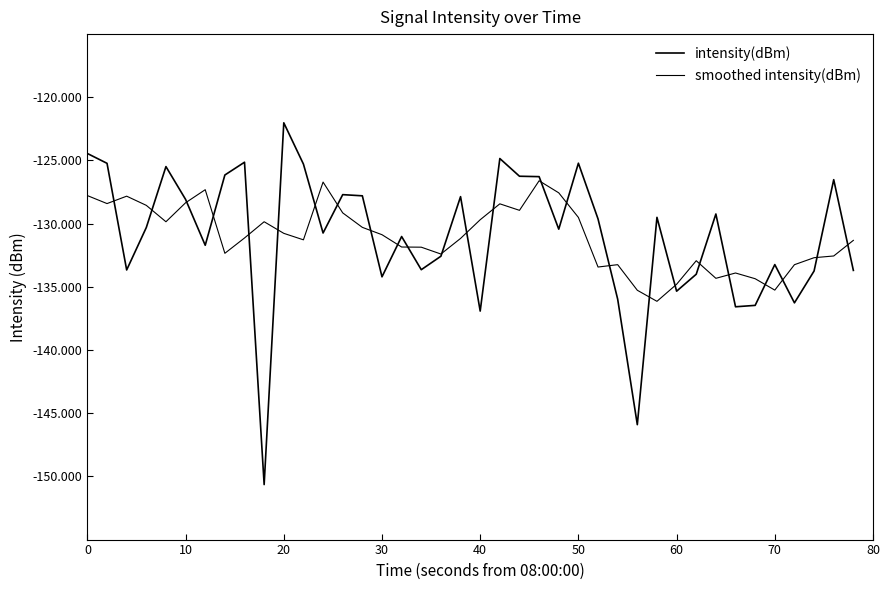

Is this an area chart (filled region under the line)?

No